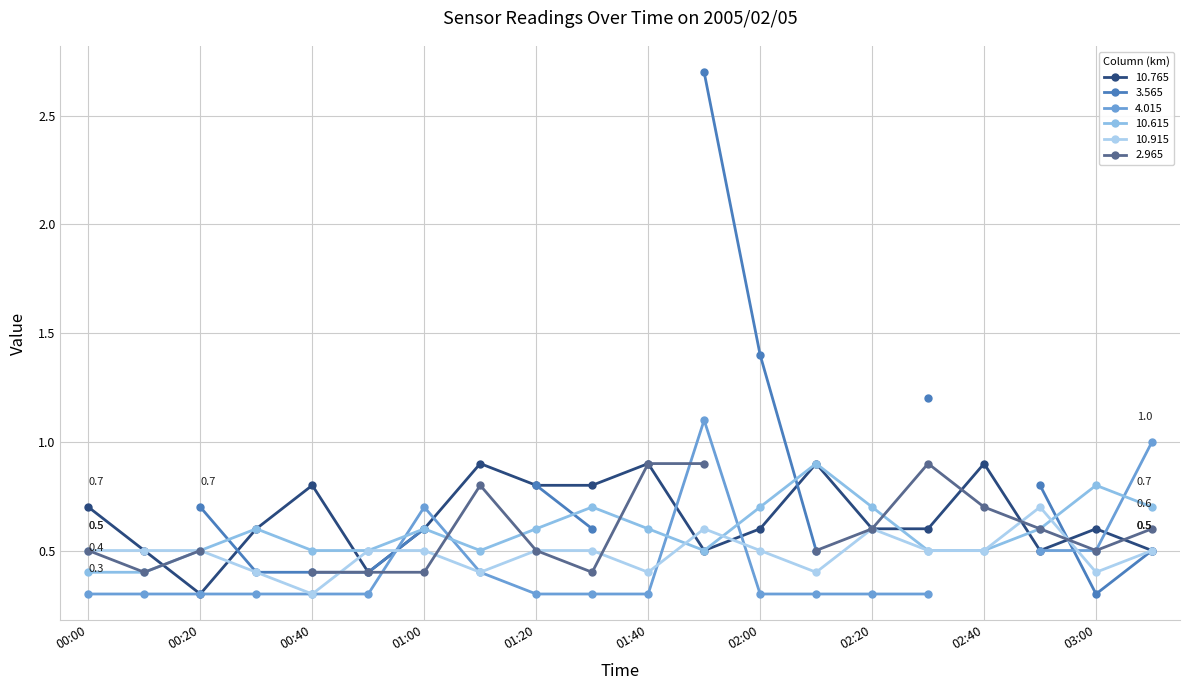

Rank the categories by 10.615 value from lowest to highest.

00:00, 00:10, 00:20, 00:40, 00:50, 01:10, 01:50, 02:30, 02:40, 00:30, 01:00, 01:20, 01:40, 02:50, 01:30, 02:00, 02:20, 03:10, 03:00, 02:10